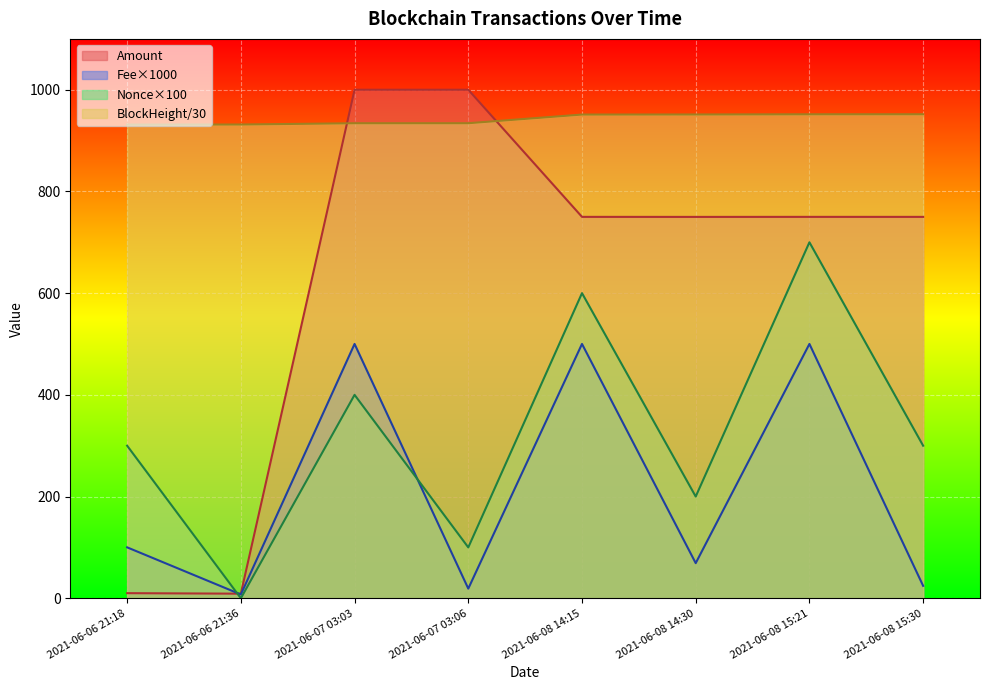

What is the sum of all Amount values?

5018.9